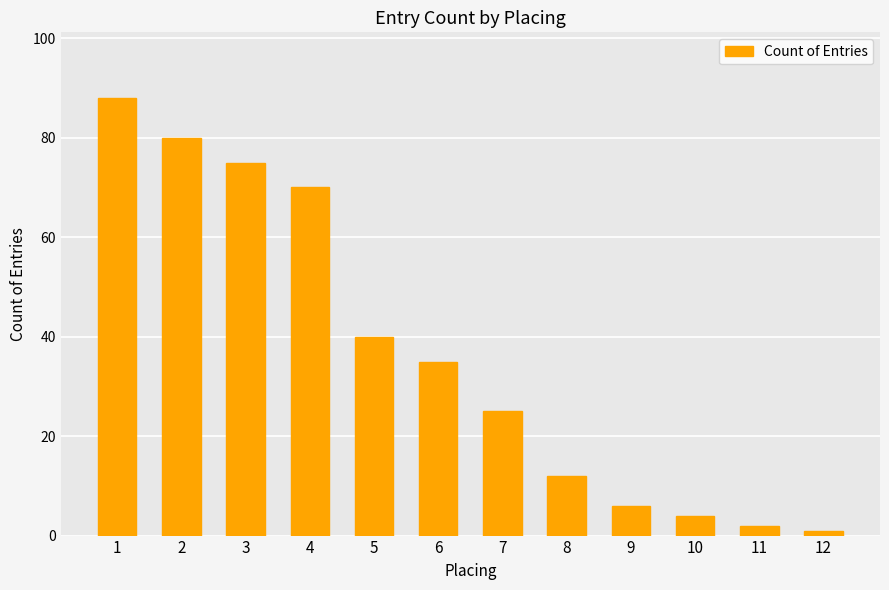

Is it true that the value at 12 is 1?

True